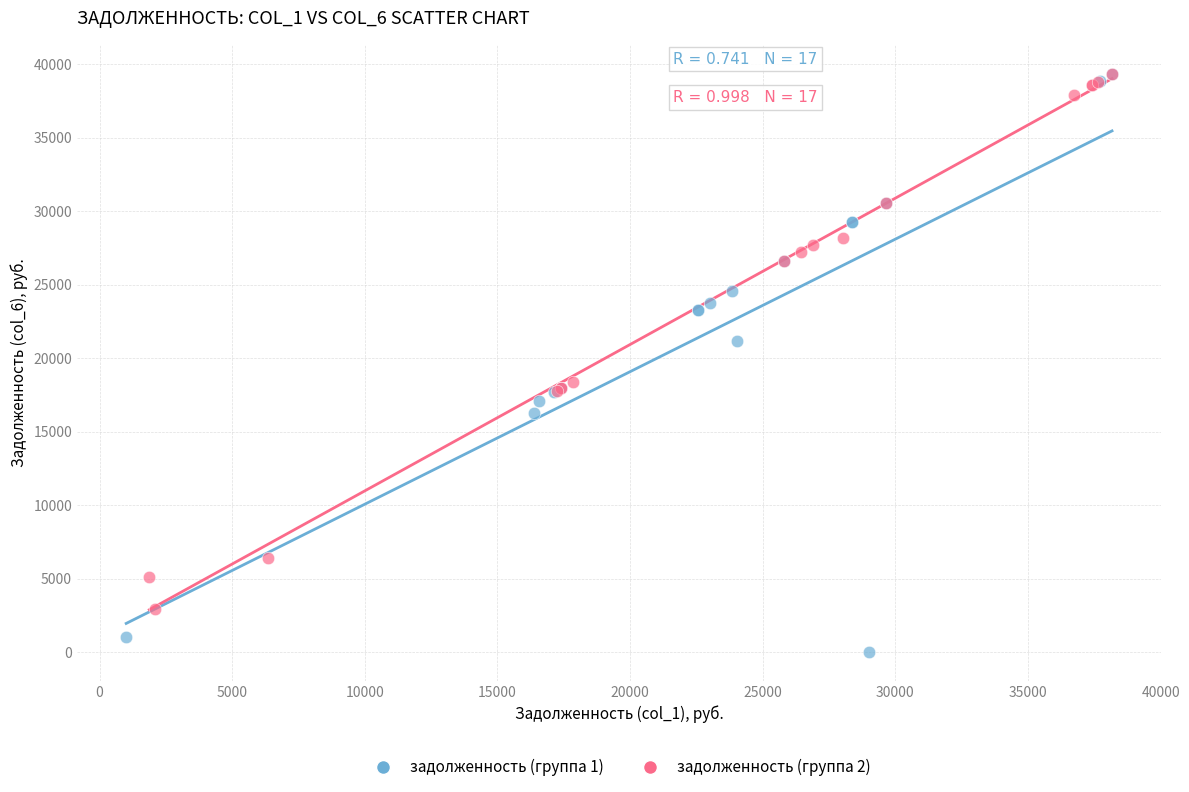

Which series has the widest spread of Y values?

задолженность (группа 1)